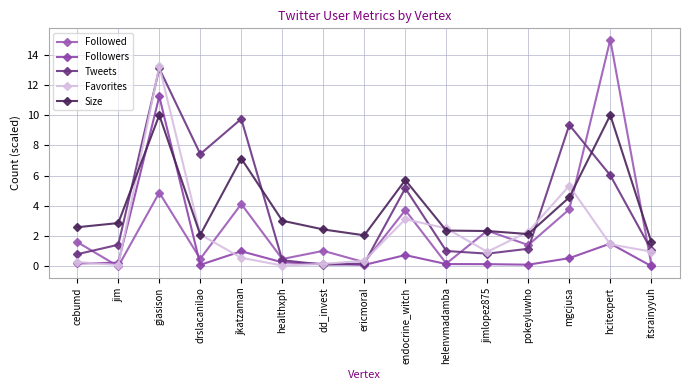

Reading left to right, extract all data points from this chart.

Followed: 1.6	0.0	4.9	0.5	4.1	0.5	1.0	0.3	3.7	0.2	2.4	1.4	3.8	15.0	0.1
Followers: 0.2	0.2	11.2	0.1	1.0	0.3	0.2	0.1	0.7	0.2	0.1	0.1	0.5	1.5	0.0
Tweets: 0.8	1.4	13.1	7.4	9.7	0.4	0.1	0.2	5.2	1.0	0.8	1.2	9.4	6.0	1.1
Favorites: 0.3	0.1	13.2	2.1	0.6	0.1	0.2	0.4	3.1	2.5	1.0	2.3	5.3	1.5	1.0
Size: 2.6	2.9	10.0	2.1	7.1	3.0	2.4	2.1	5.7	2.4	2.3	2.1	4.6	10.0	1.6